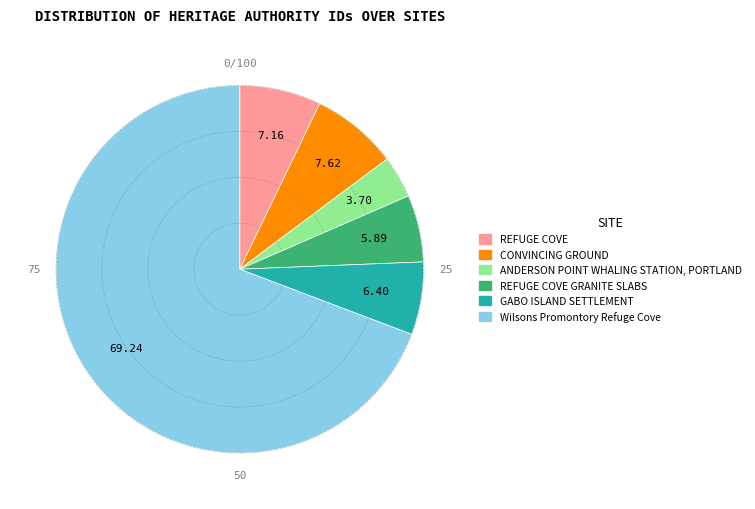

Is there a majority slice in this chart?

Yes